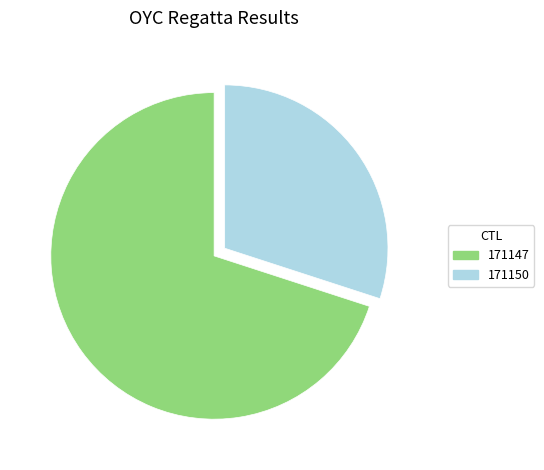

How many slices are in this pie chart?

2